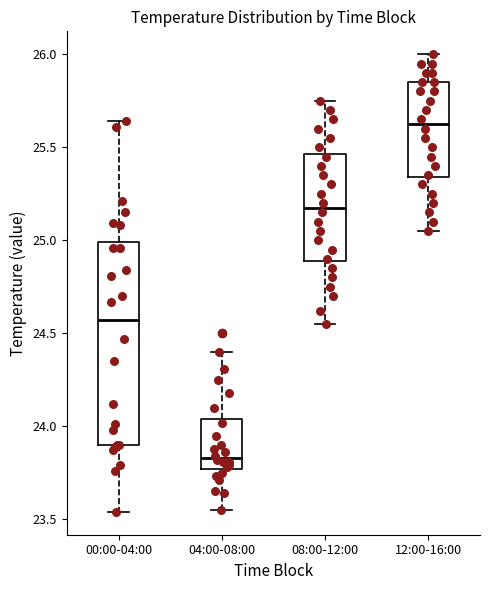

Reading left to right, transcribe this box plot: for each box, give where its median line is, the range the box spans, and where its two whiskers end, as read against the y-axis. The values are not printed on the chart, so give them approximately, as read against the axis.

00:00-04:00: median 24.55, box 23.90 to 25.00, whiskers 23.55 to 25.65
04:00-08:00: median 23.85, box 23.75 to 24.05, whiskers 23.55 to 24.40
08:00-12:00: median 25.20, box 24.90 to 25.45, whiskers 24.55 to 25.75
12:00-16:00: median 25.65, box 25.35 to 25.85, whiskers 25.05 to 26.00